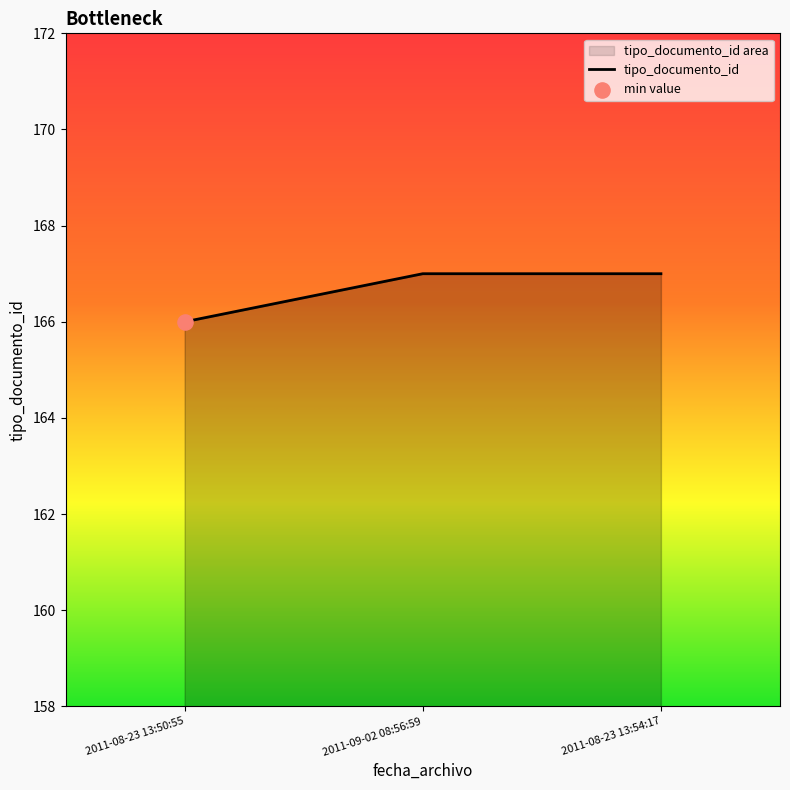

Which has a higher value, 2011-09-02 08:56:59 or 2011-08-23 13:50:55?

2011-09-02 08:56:59